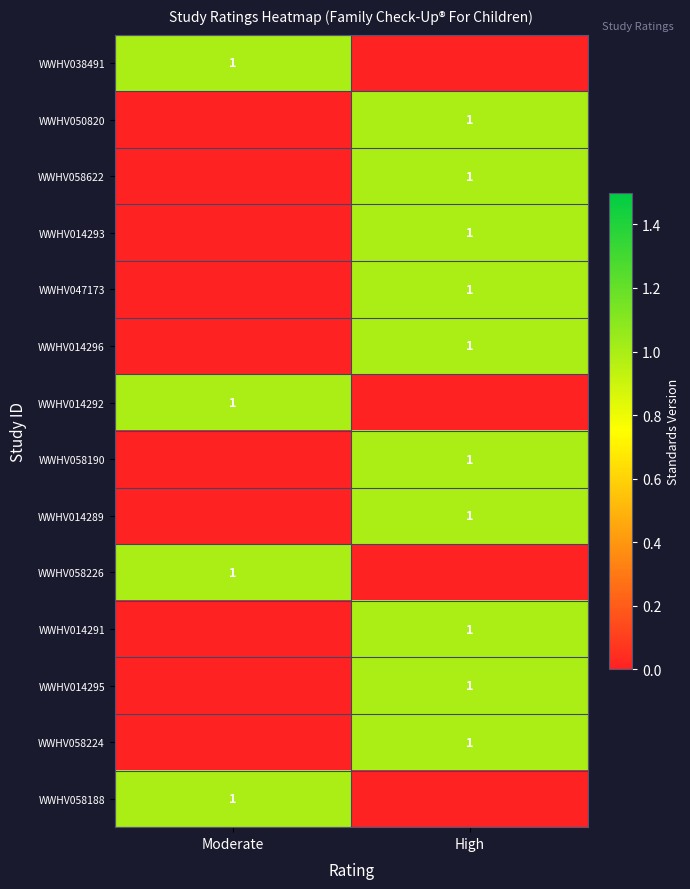

How many values in the WWHV014291 series are below 1?

1